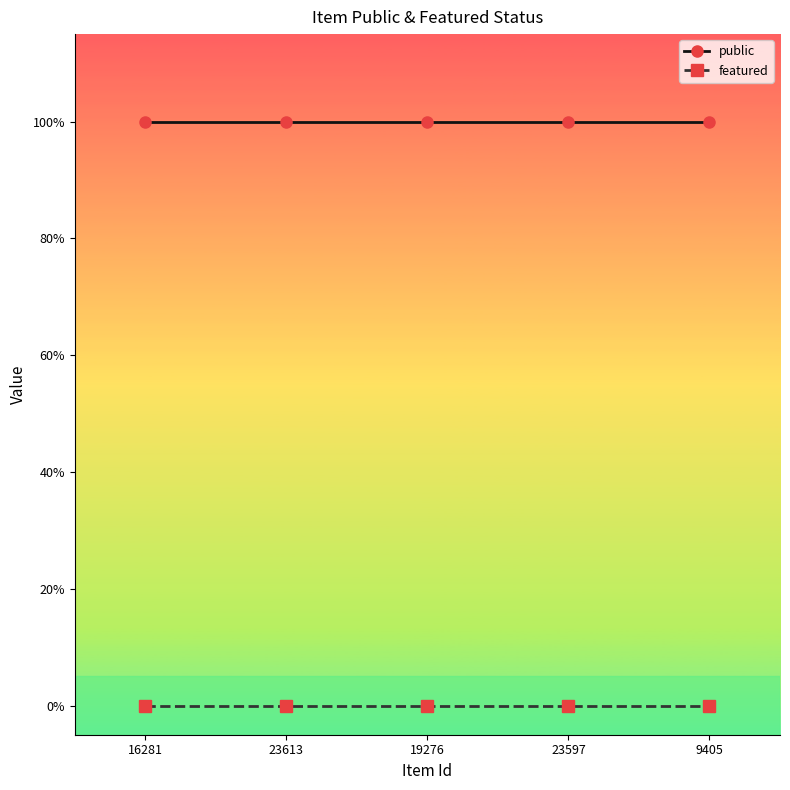

Is this an area chart (filled region under the line)?

No